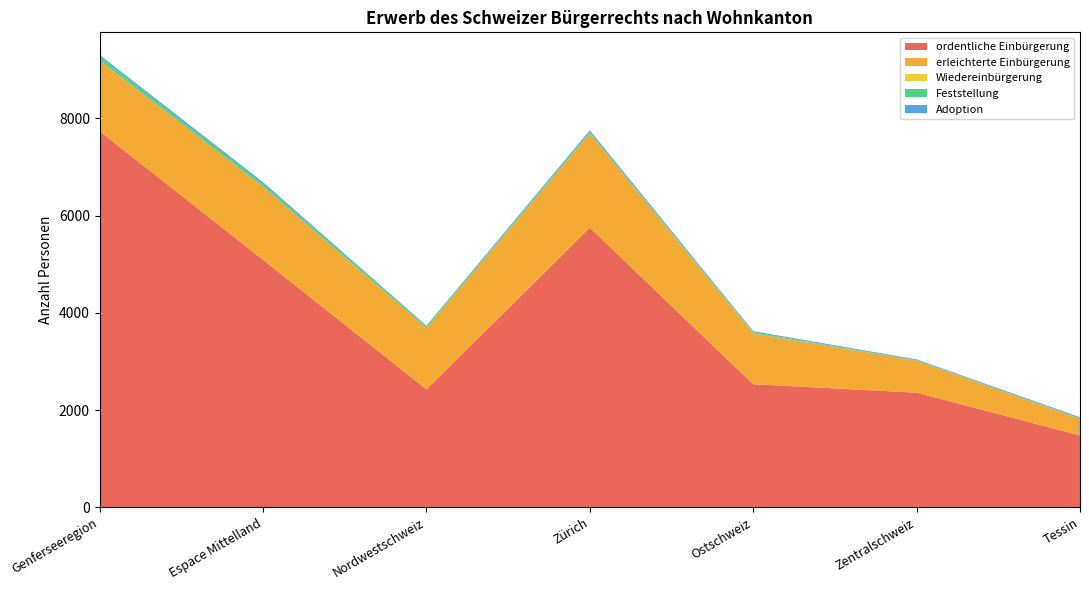

Reading left to right, transcribe all the data shown in this chart.

ordentliche Einbürgerung: Genferseeregion=7738	Espace Mittelland=5093	Nordwestschweiz=2427	Zürich=5752	Ostschweiz=2533	Zentralschweiz=2359	Tessin=1479
erleichterte Einbürgerung: Genferseeregion=1456	Espace Mittelland=1508	Nordwestschweiz=1265	Zürich=1942	Ostschweiz=1046	Zentralschweiz=660	Tessin=344
Wiedereinbürgerung: Genferseeregion=1	Espace Mittelland=0	Nordwestschweiz=0	Zürich=1	Ostschweiz=2	Zentralschweiz=0	Tessin=0
Feststellung: Genferseeregion=73	Espace Mittelland=48	Nordwestschweiz=35	Zürich=24	Ostschweiz=21	Zentralschweiz=9	Tessin=8
Adoption: Genferseeregion=39	Espace Mittelland=41	Nordwestschweiz=11	Zürich=37	Ostschweiz=22	Zentralschweiz=16	Tessin=22